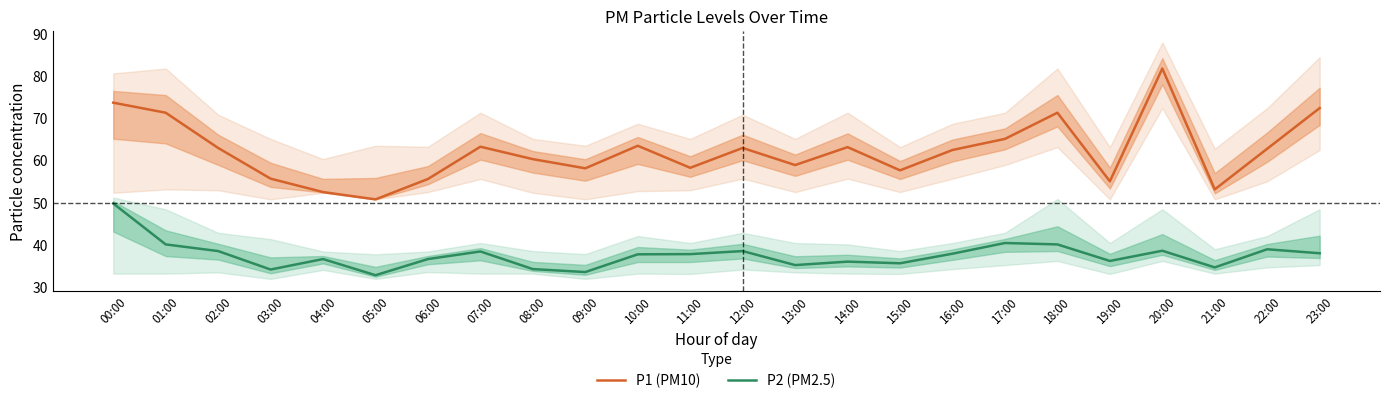

The P2 (PM2.5) series shows 36.6 at 06:00. True or false?

True